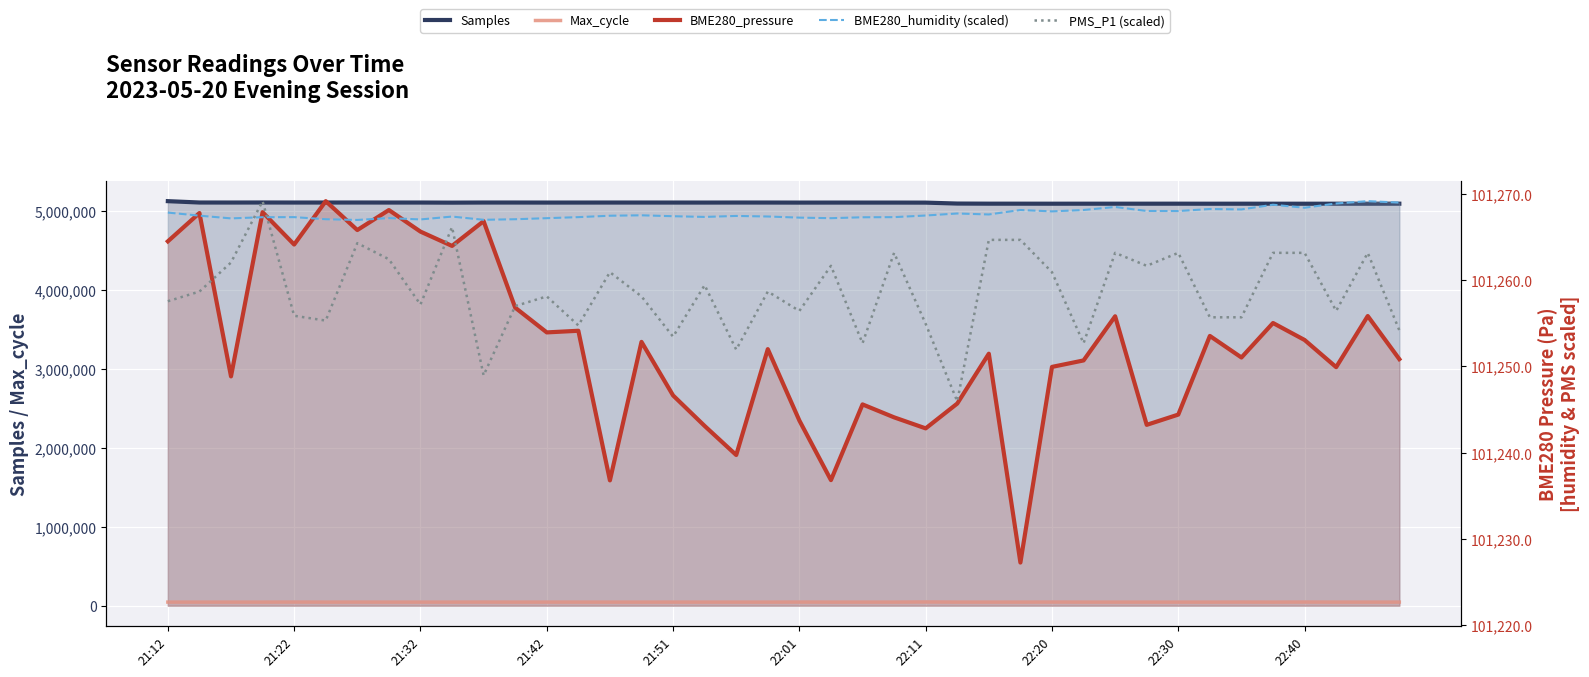

What is the difference between the maximum and minimum values in the PMS_P1 (scaled) series?

23.2